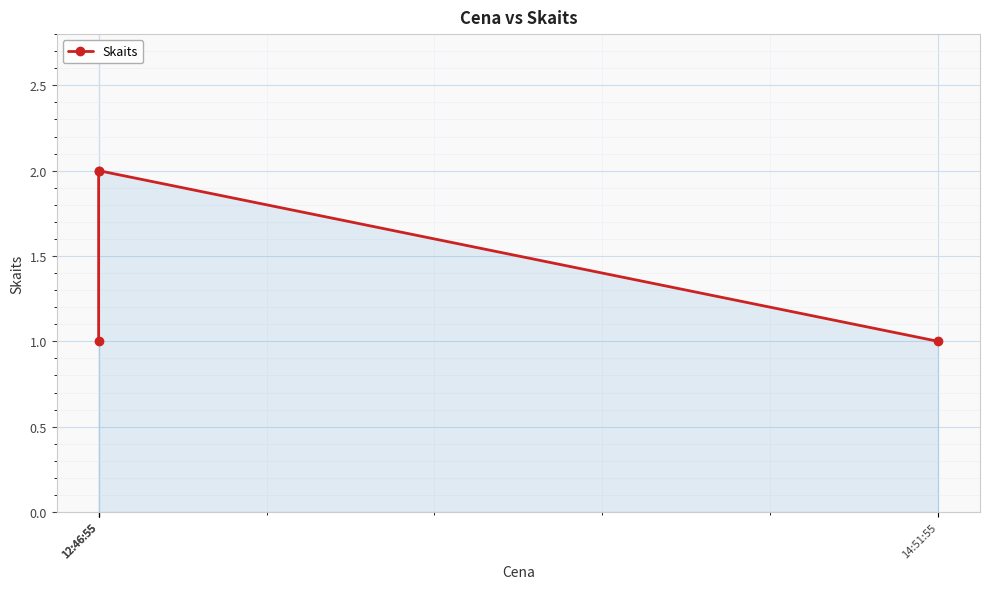

What is the difference between the values at 12:46:55 and 12:46:55?

1